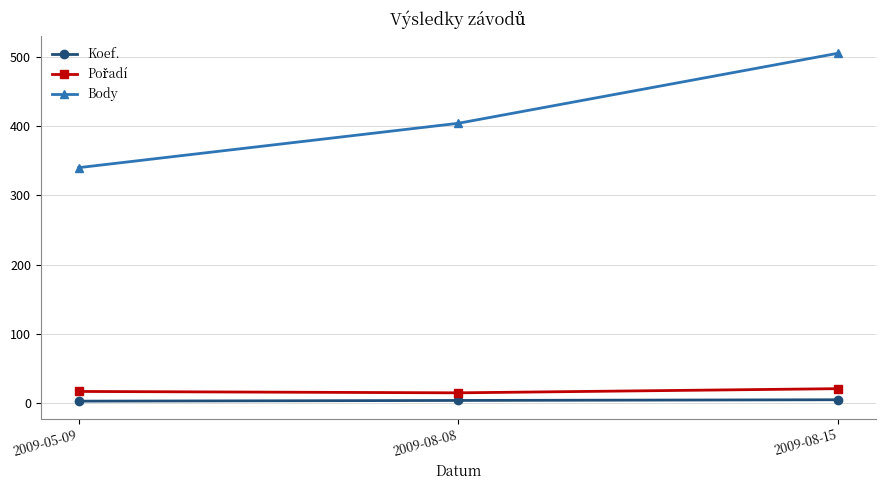

Is it true that Koef. equals 4 at 2009-08-08?

True